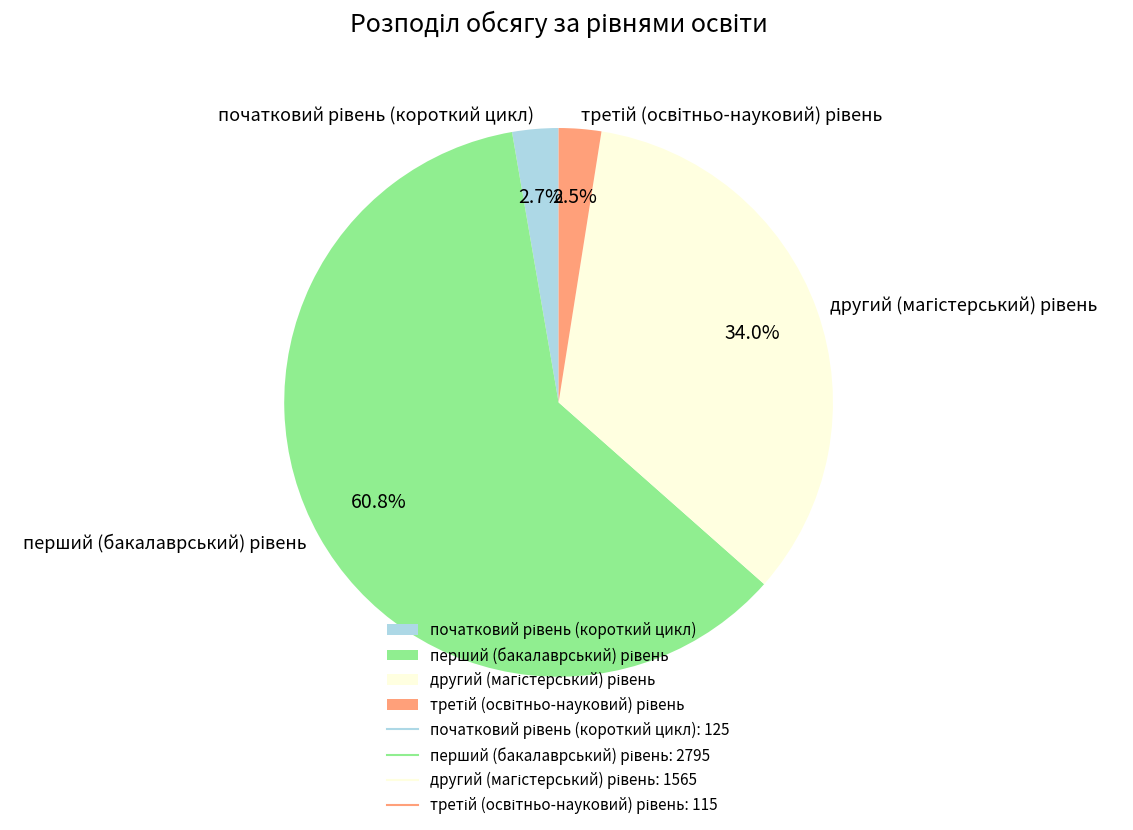

Does any single category account for the majority?

Yes